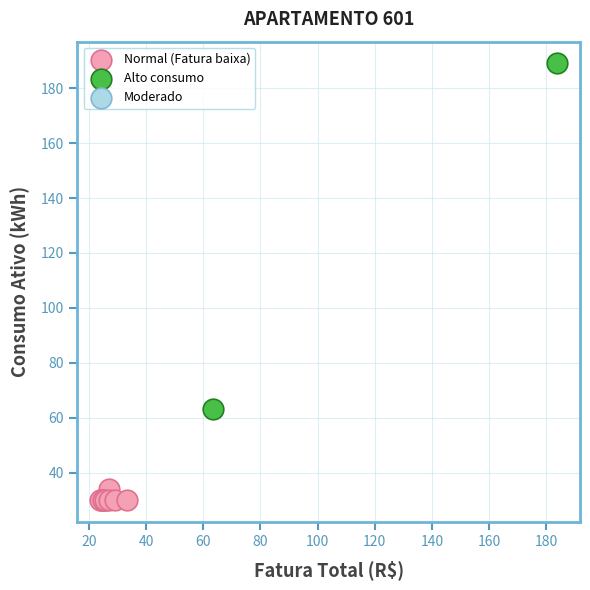

Which series contains the lowest Y value?

Normal (Fatura baixa)